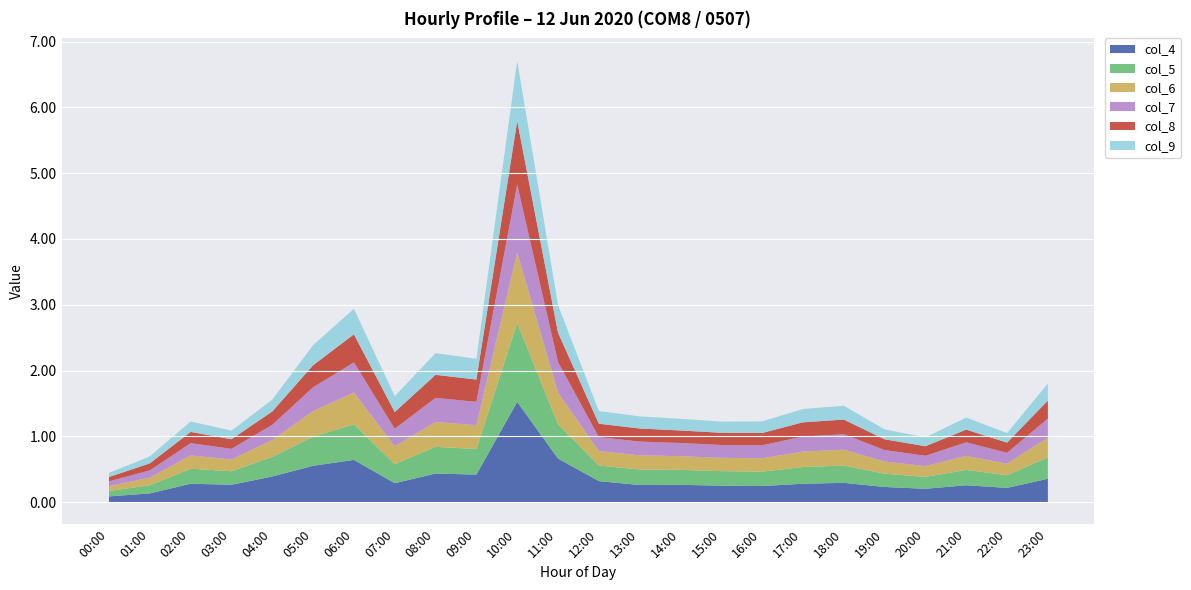

What is the difference between the highest and lowest values at 14:00?

0.1